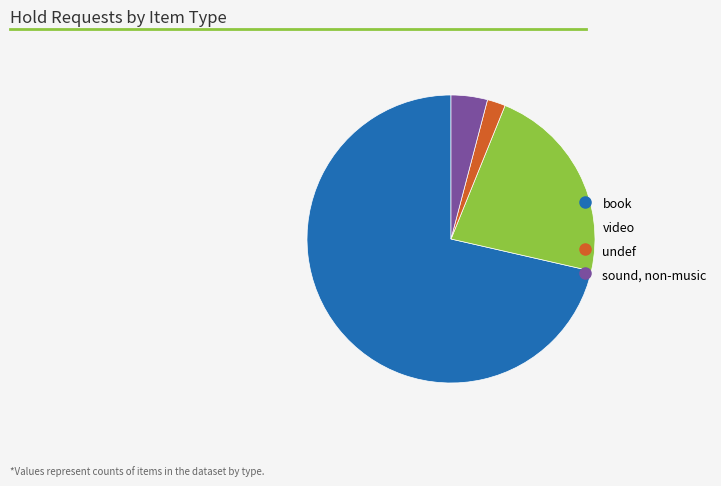

Is the sum of sound, non-music and video greater than half?

No